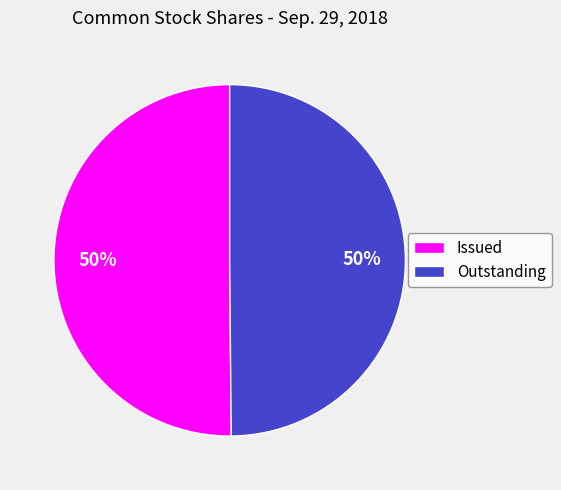

What is the ratio of the value at Outstanding to the value at Issued?

1.0